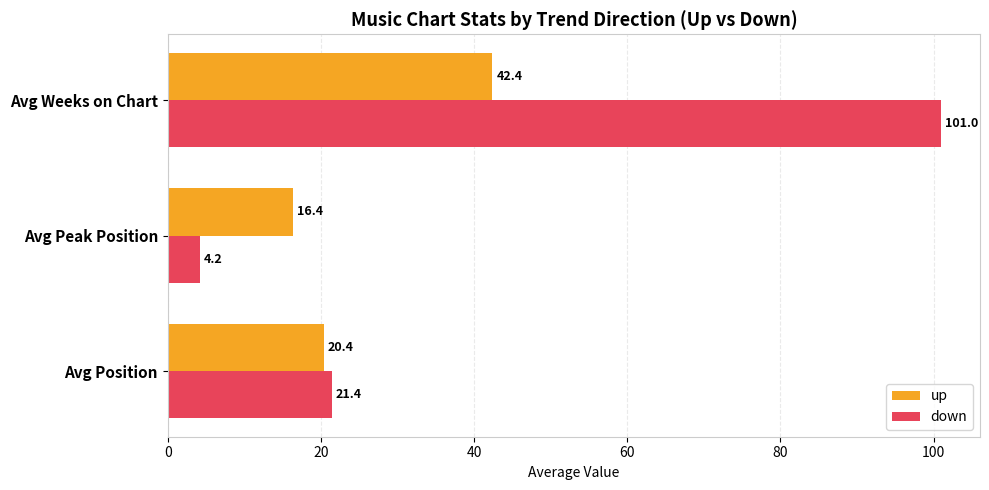

Rank the series at Avg Peak Position from highest to lowest value.

up, down